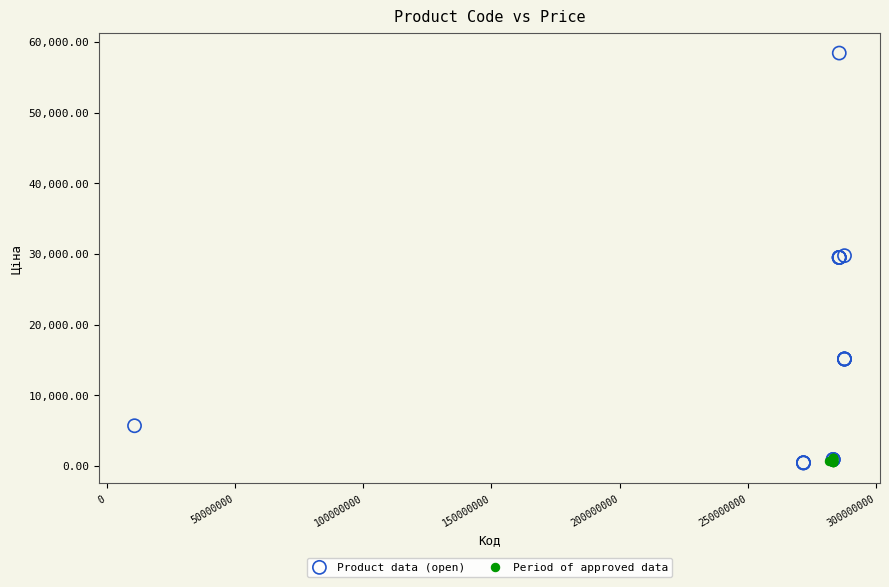

Which series has the widest spread of Y values?

Product data (open)